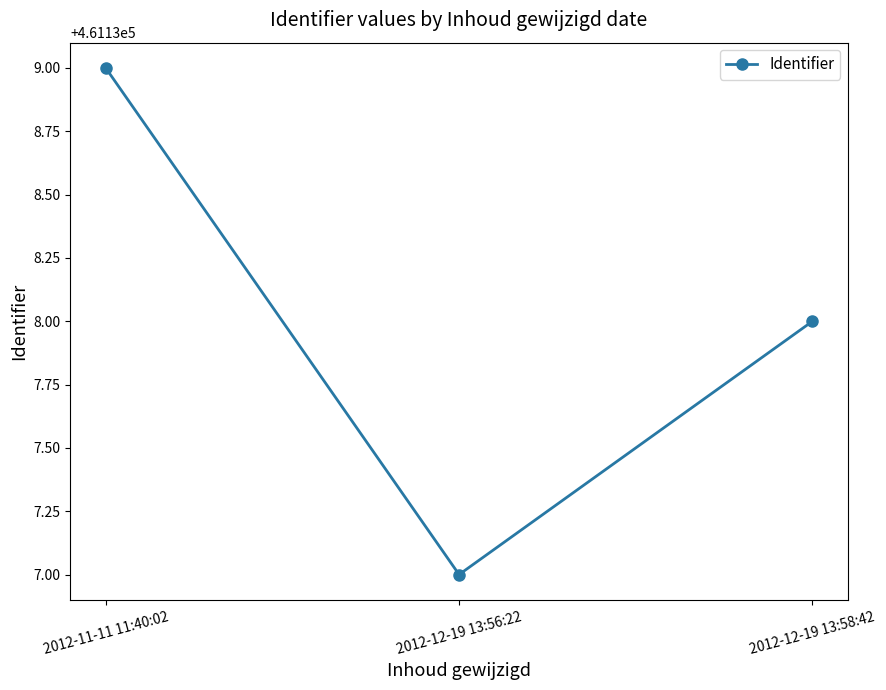

True or false: the data shows 121693 at 2012-12-19 13:58:42.

False